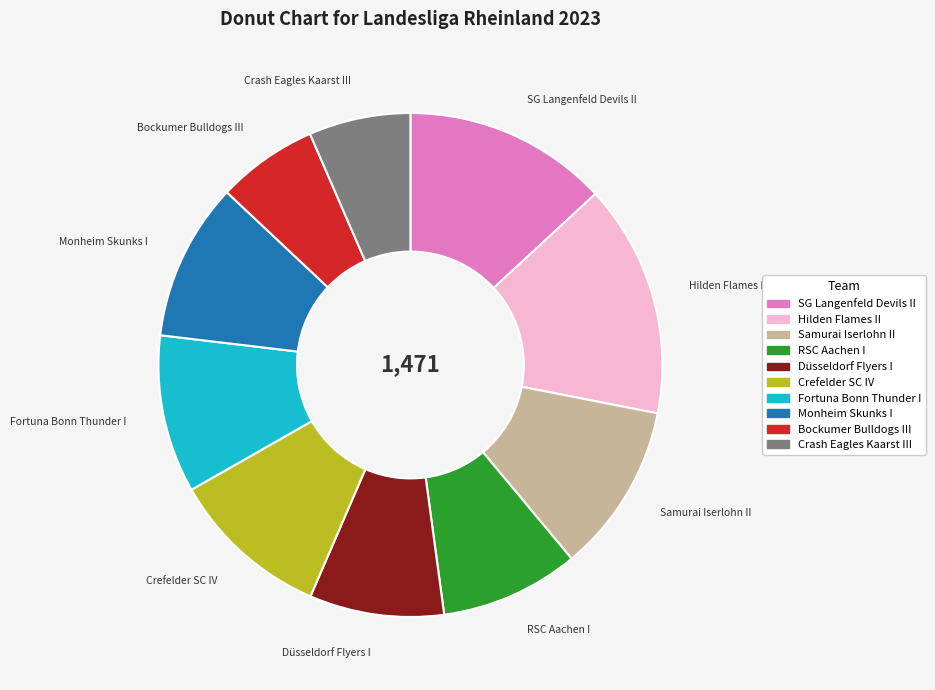

Is it true that Düsseldorf Flyers I is 1% of the pie?

False